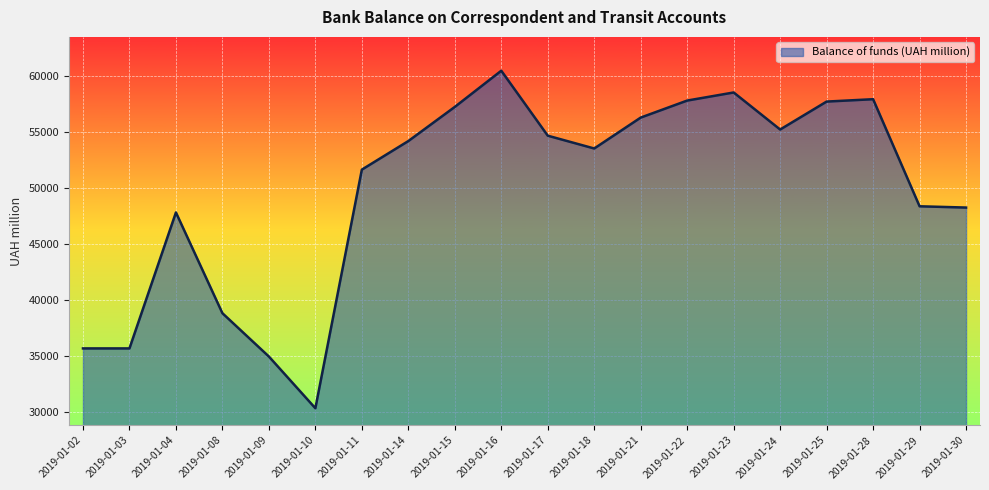

At which category does the chart reach its minimum across all series?

2019-01-10